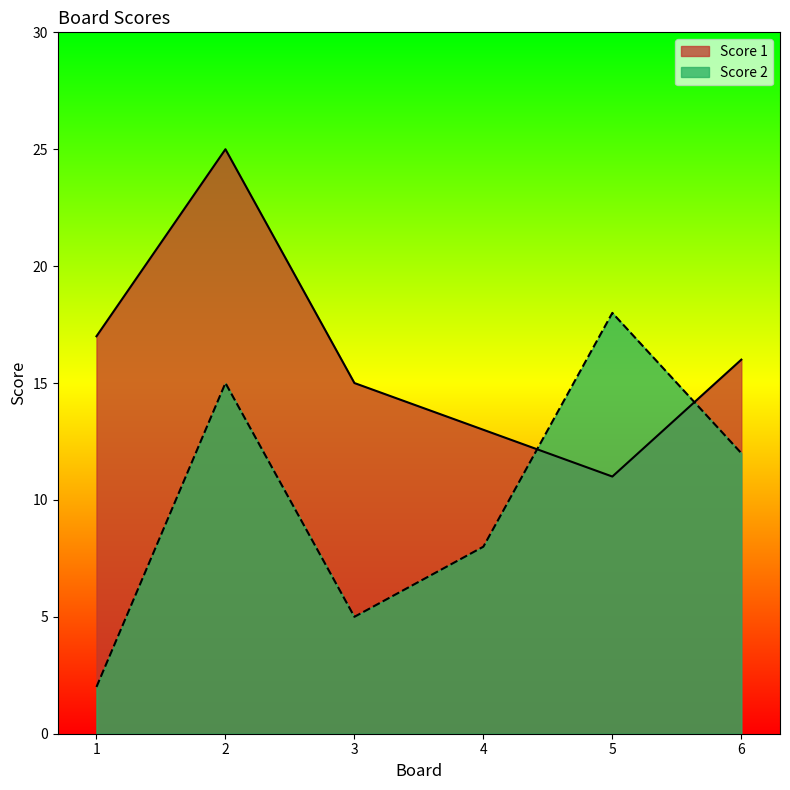

What is the difference between the maximum and second lowest values in the Score 2 series?

13